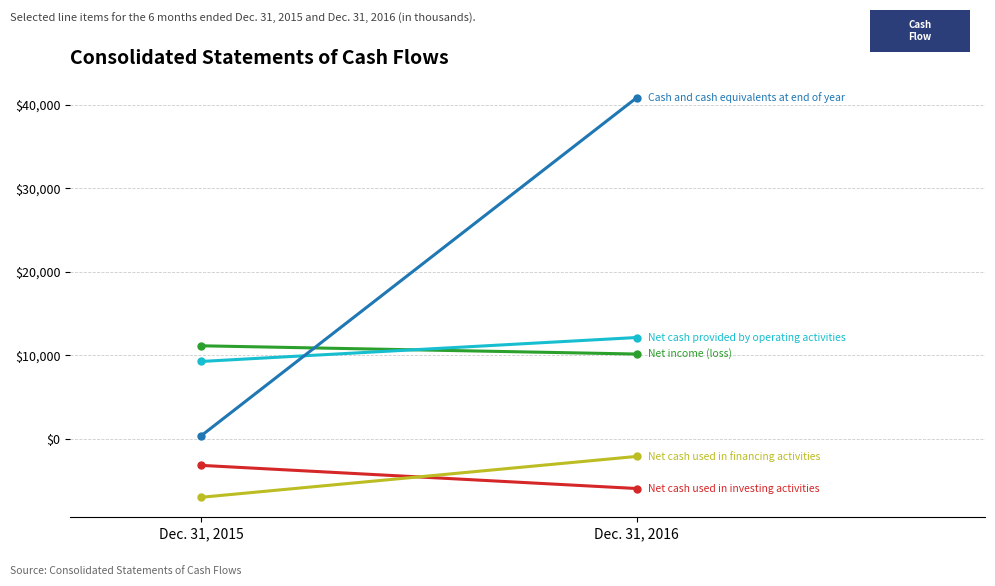

Rank the series by their maximum value, from highest to lowest.

Cash and cash equivalents at end of year, Net cash provided by operating activities, Net income (loss), Net cash used in financing activities, Net cash used in investing activities